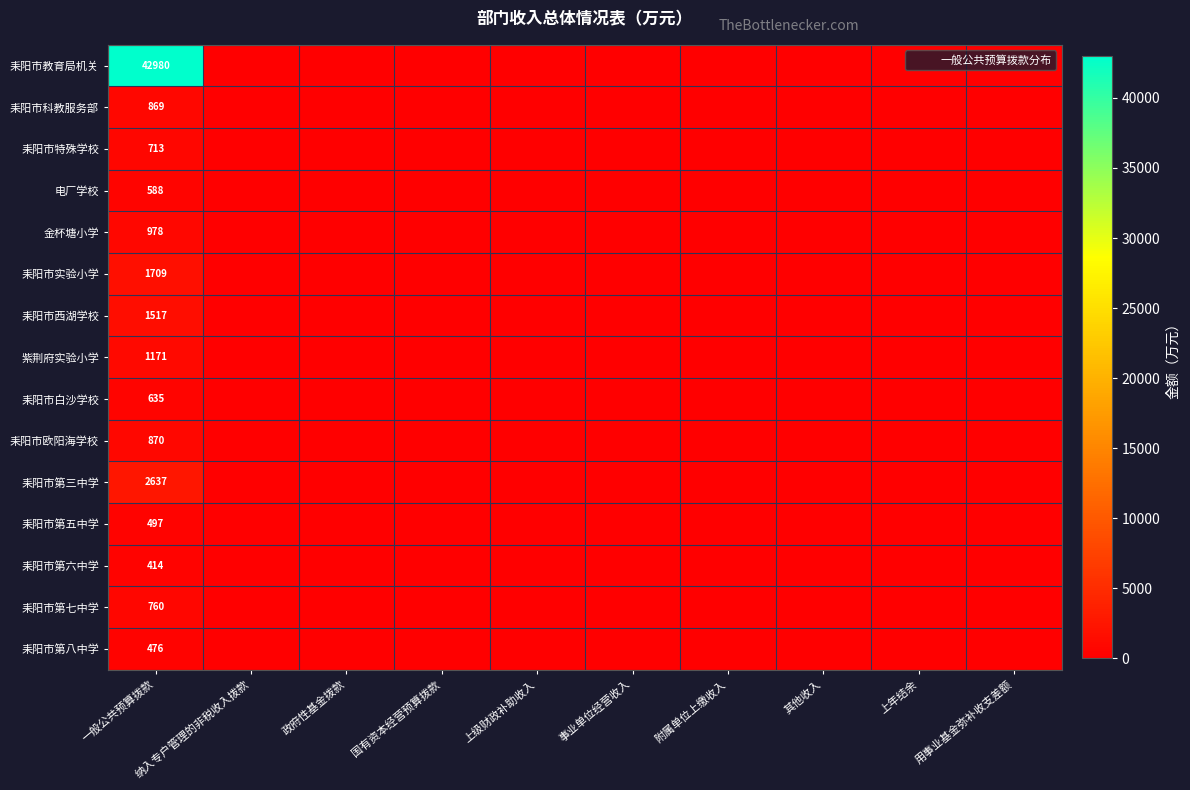

The value of 耒阳市第六中学 at 政府性基金拨款 is 0.0. True or false?

True